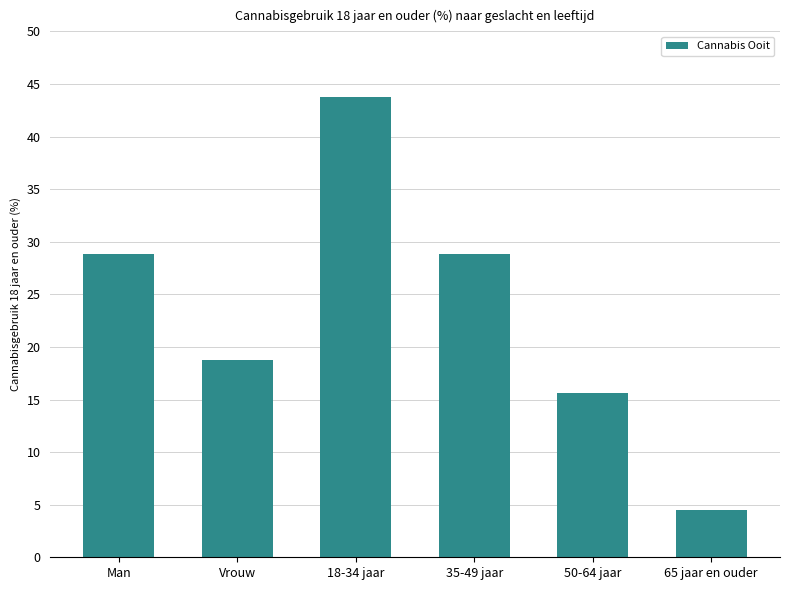

How many bars are there in total?

6